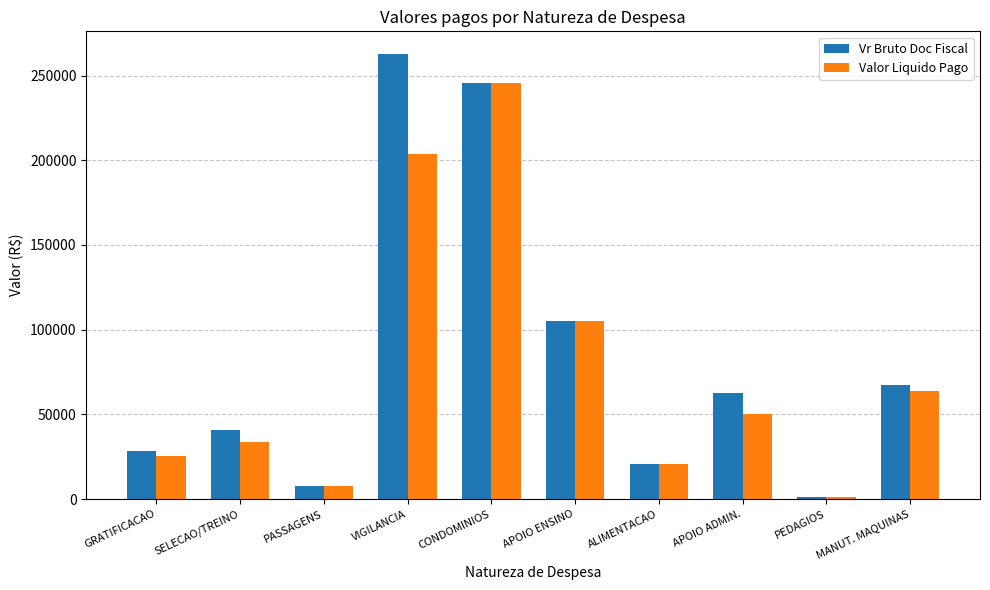

How many data points in Vr Bruto Doc Fiscal are less than 62869?

5